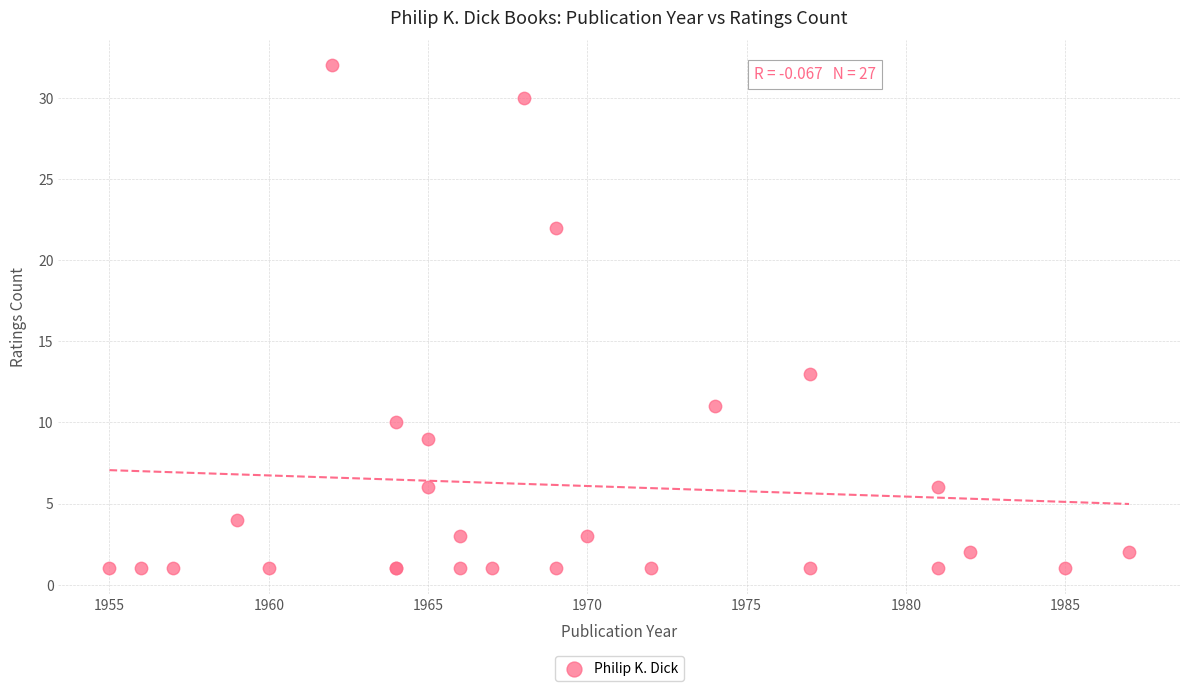

What Y value in the scatter plot is closest to 16?

13